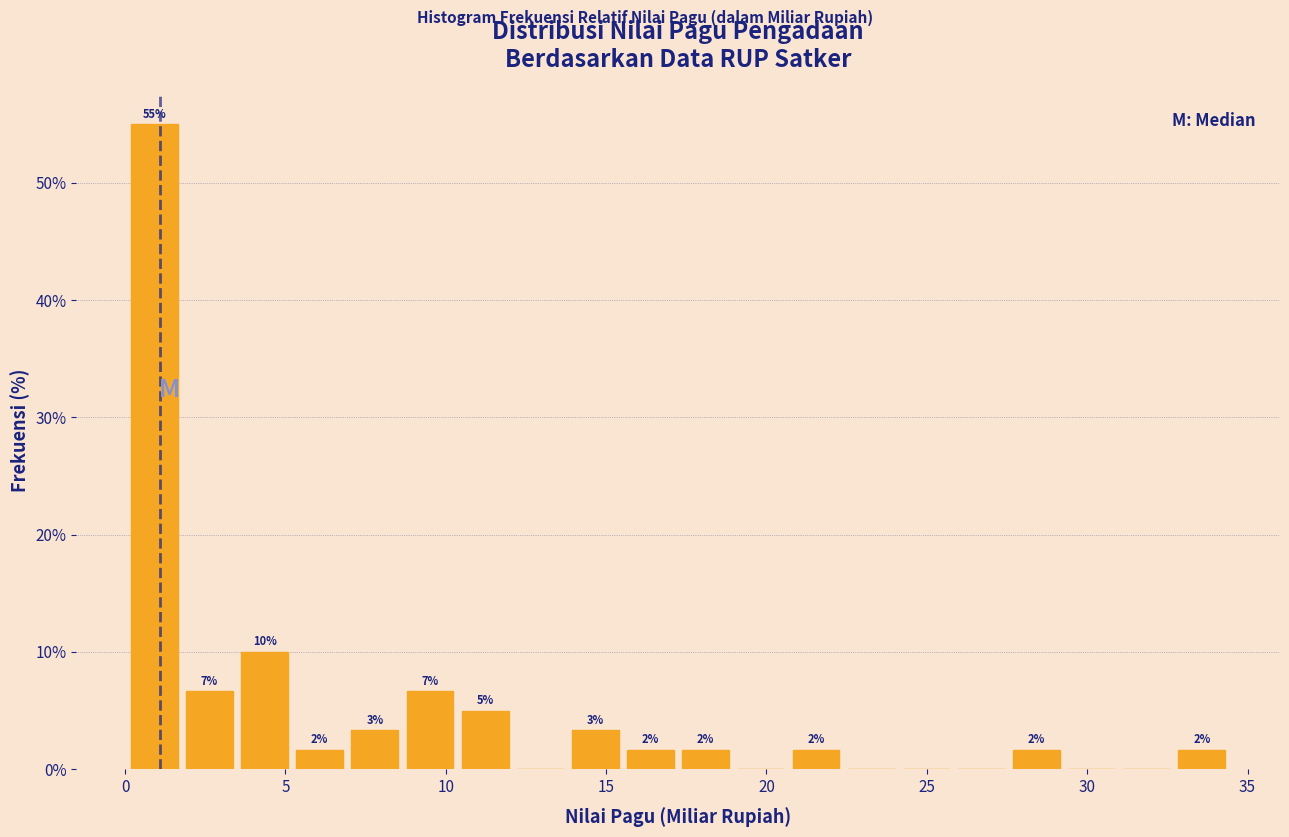

Read against the x-axis, roughly where is the centre of the tallest bar?

1.0